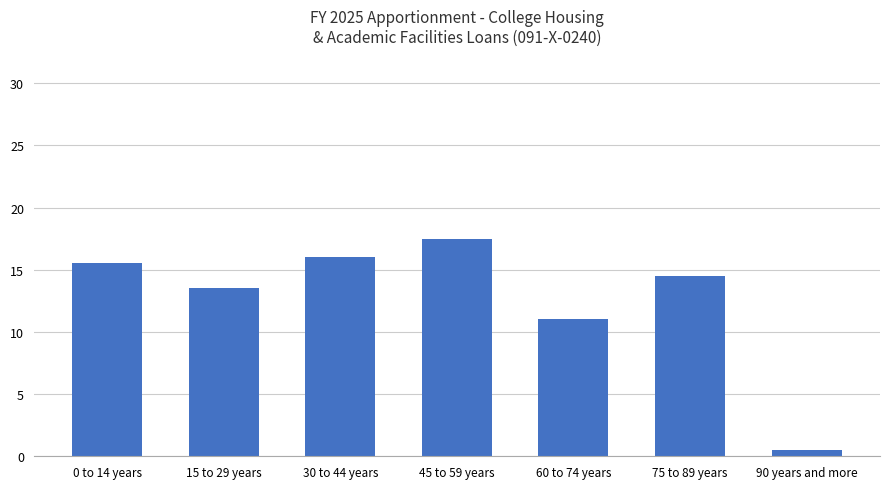

Count the number of data series in this chart.

1